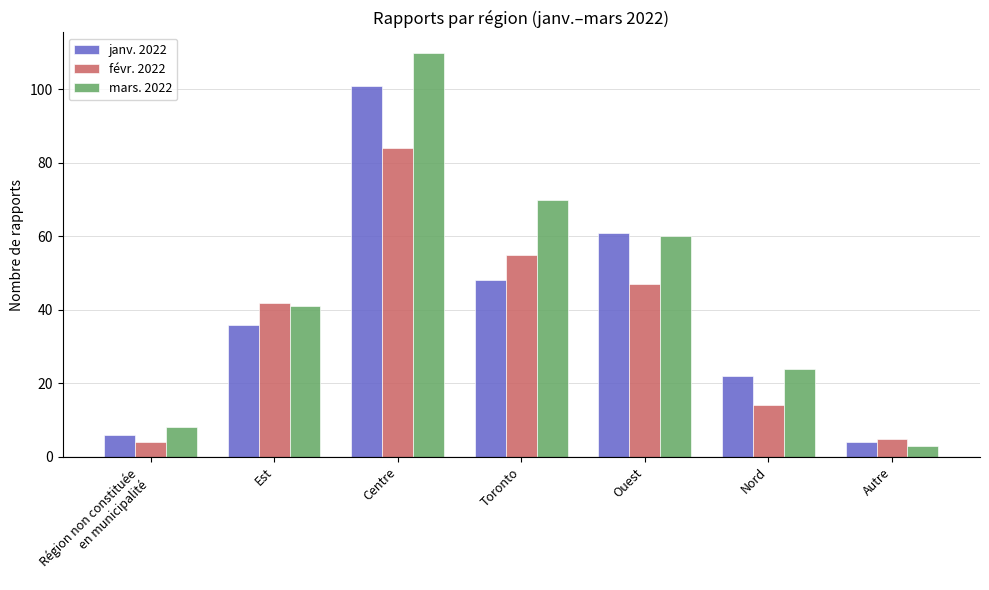

The mars. 2022 series shows 31 at Centre. True or false?

False